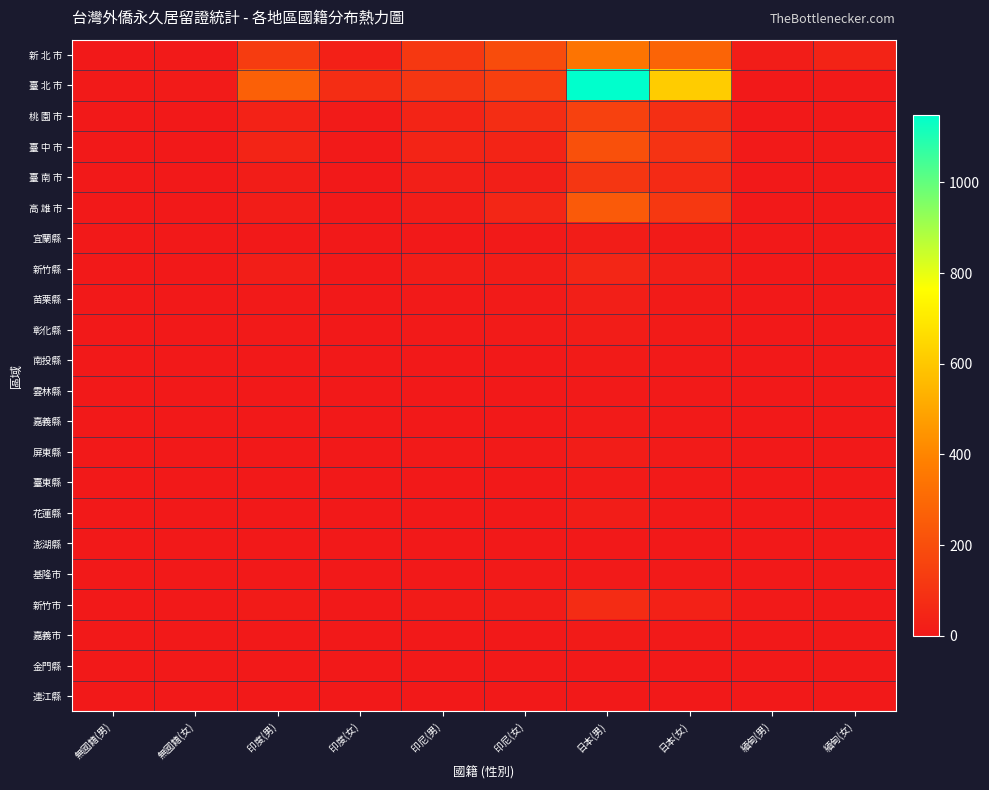

How many distinct data groups are displayed?

22